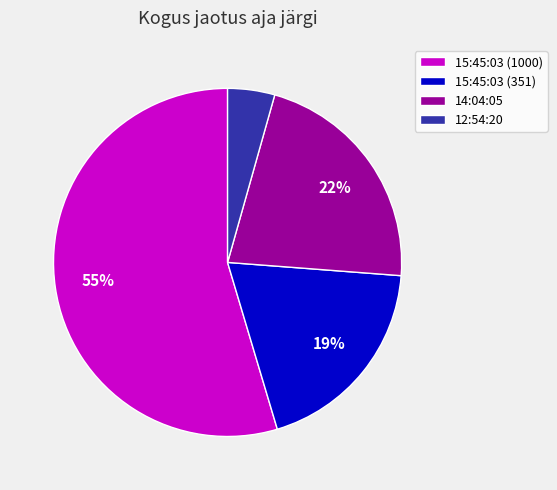

What percentage is the 12:54:20 slice, to the nearest percent?

4%